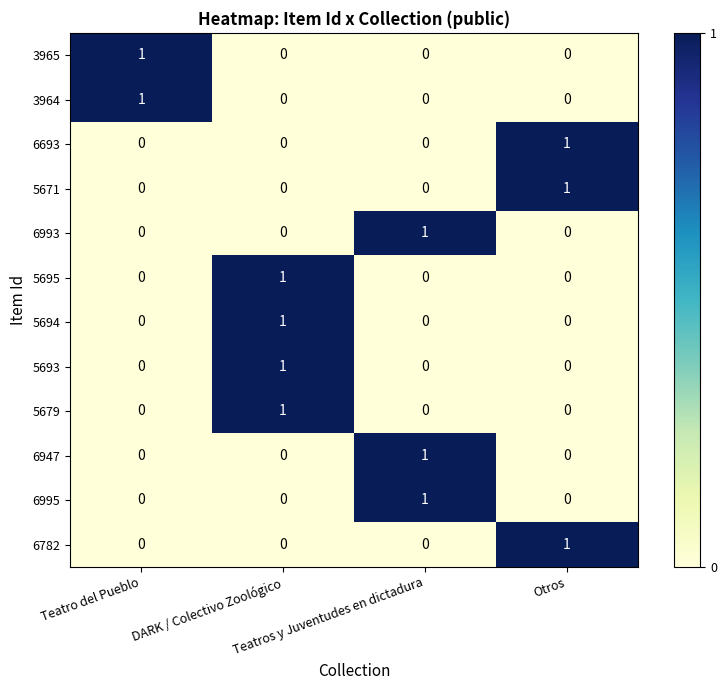

At how many categories does at least one series exceed 0?

4